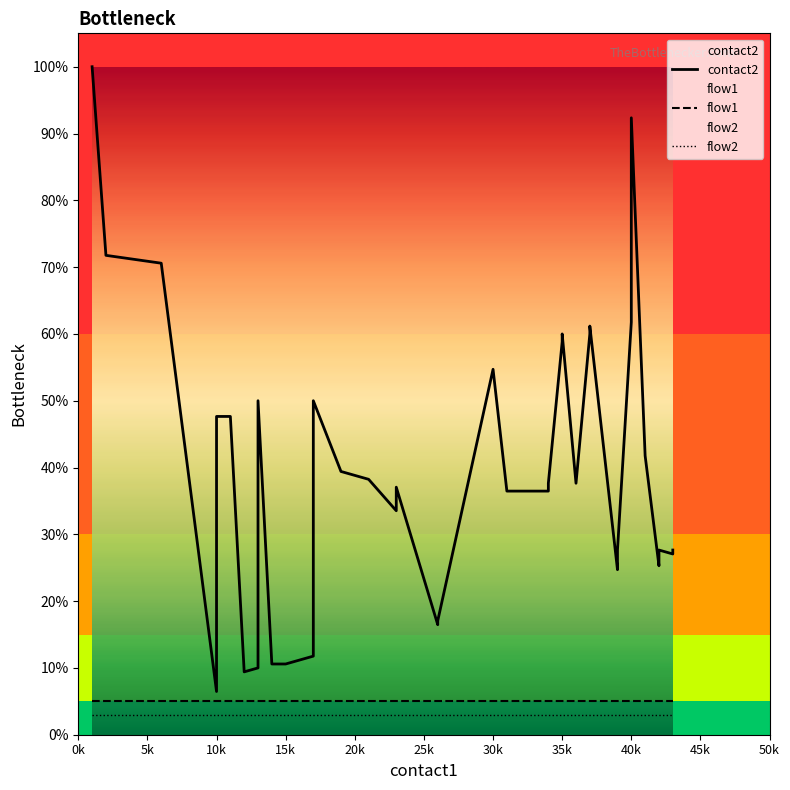

What is the value of the contact2 point at the 7th from the left?

9.4